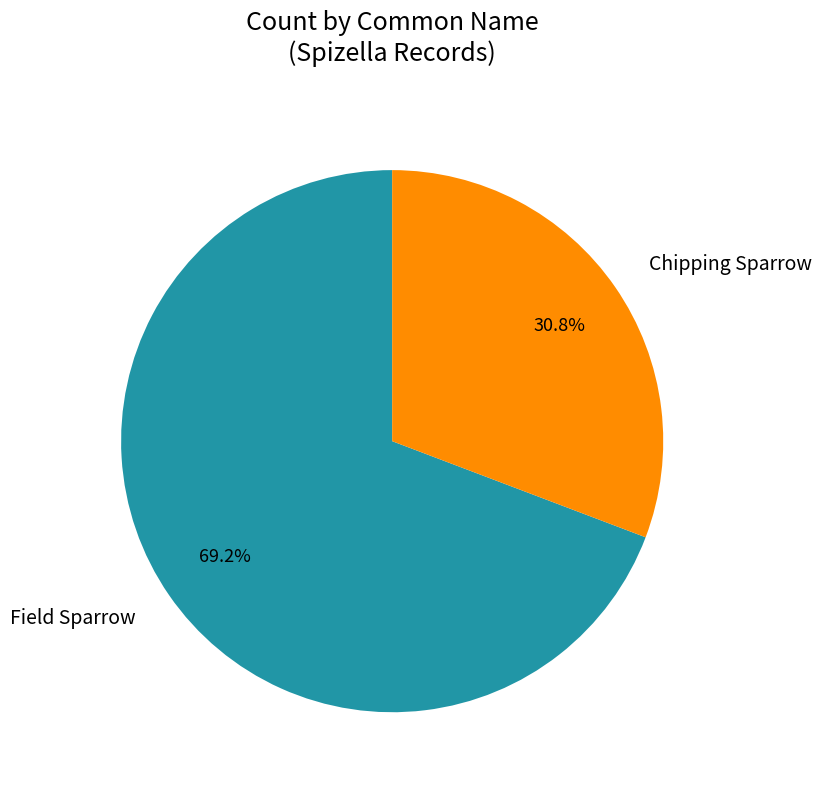

Which category has the smallest portion of the pie?

Chipping Sparrow